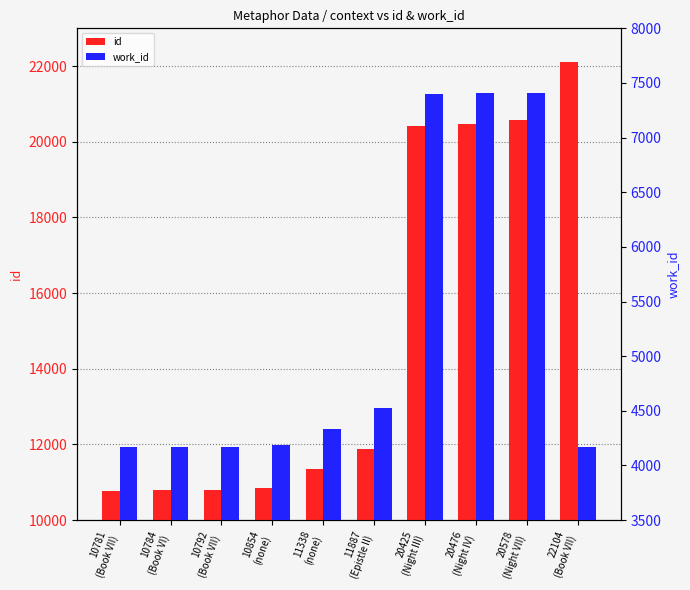

What position from the left is 10784
(Book VI)?

2